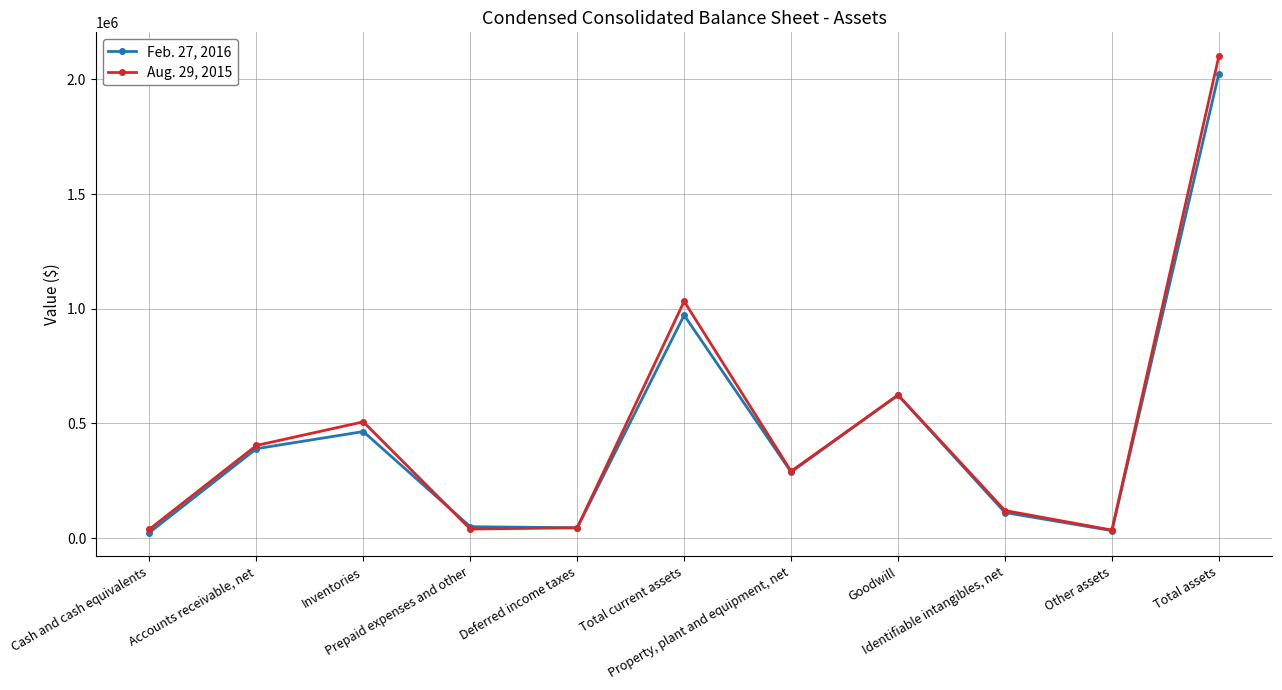

True or false: Aug. 29, 2015 has more than 0 points higher than both neighbors.

True